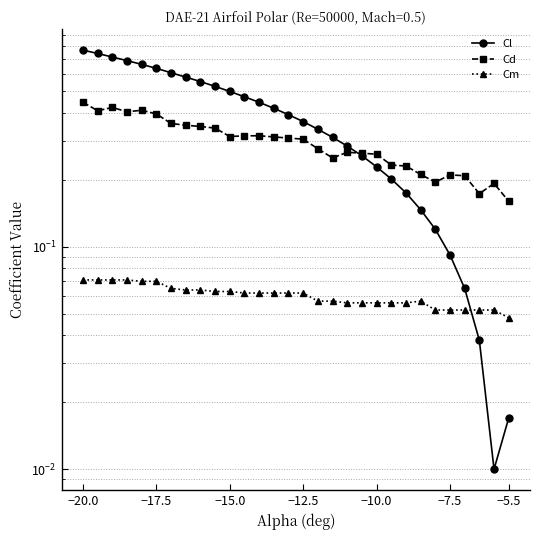

What is the sum of all Cl values?

11.4